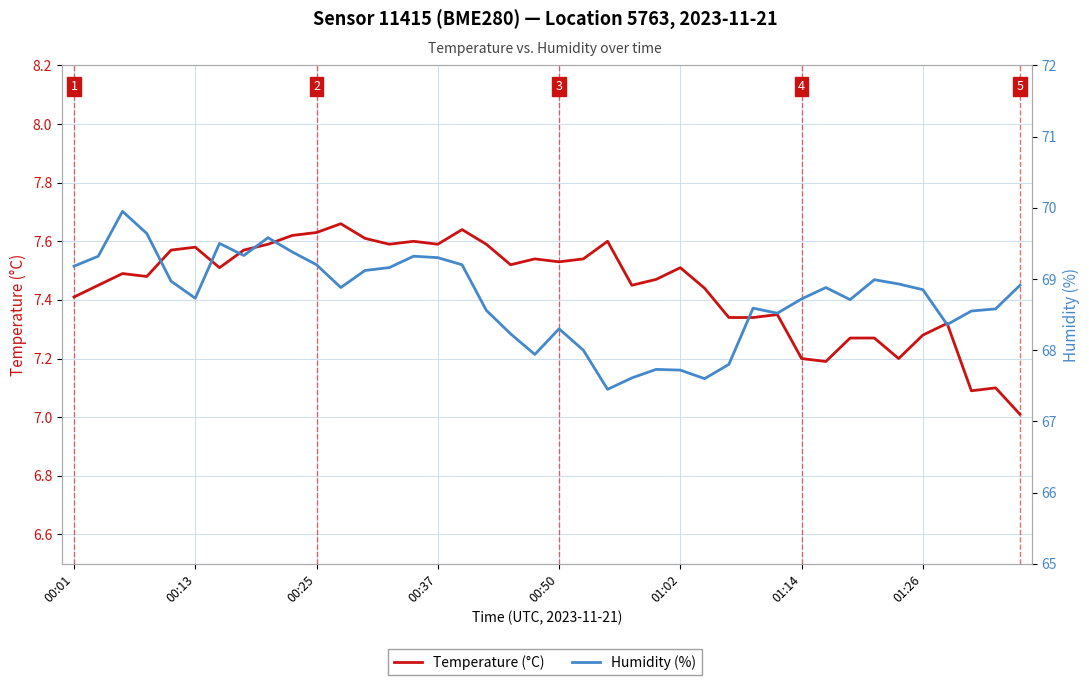

What is the value of the Humidity (%) point at the 33rd from the left?

68.7